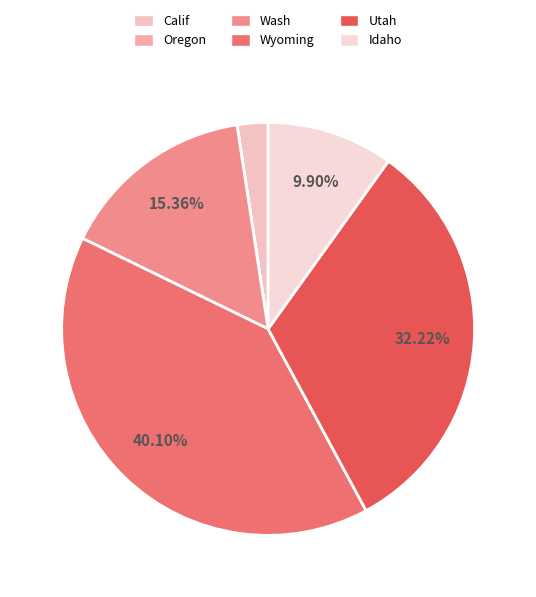

Combined, what portion of the pie is Calif and Oregon?

2.4%